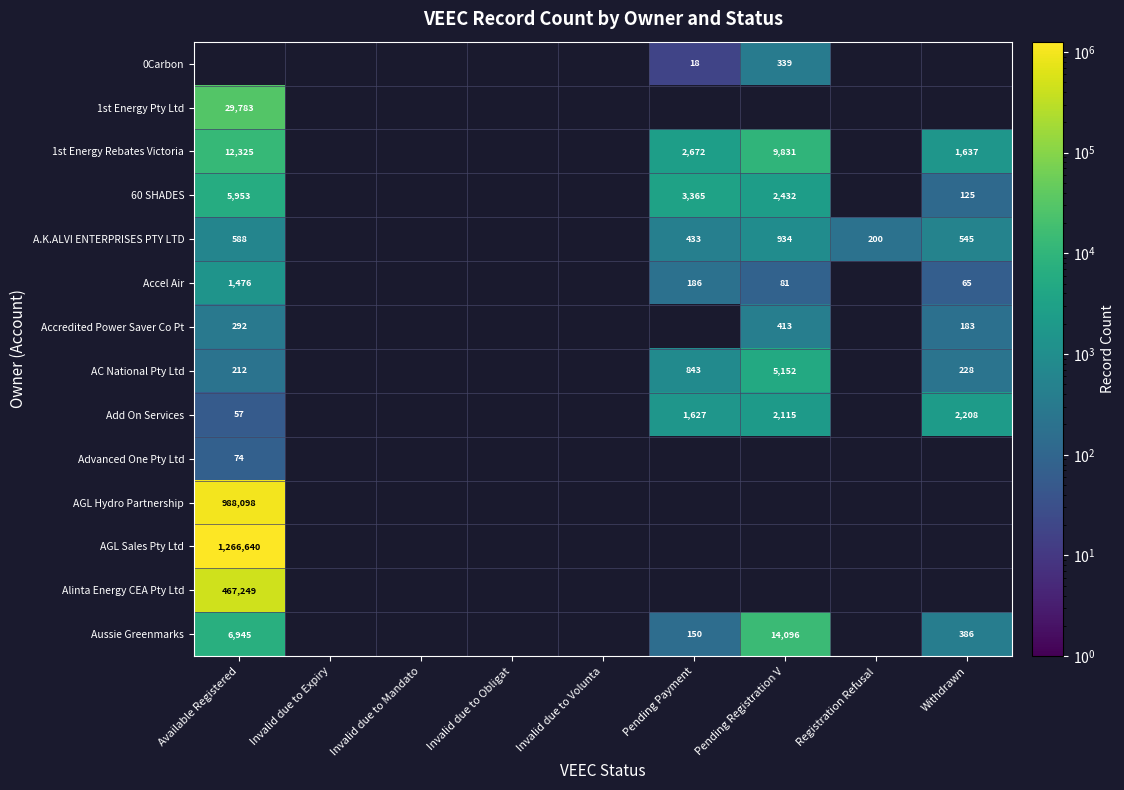

True or false: Add On Services has a value of 856 at Pending Registration V.

False